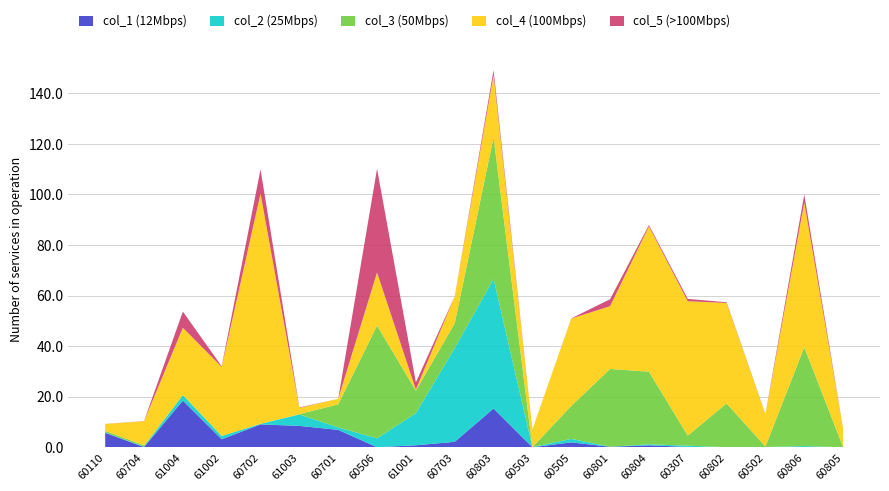

Reading left to right, transcribe all the data shown in this chart.

col_3: 0.7	0.5	0.0	0.0	0.0	0.2	9.1	44.6	8.9	9.8	56.0	0.0	13.0	30.8	28.7	4.0	17.3	0.2	39.1	0.1
col_4: 2.7	9.5	26.6	27.3	91.1	2.4	2.2	21.0	0.4	10.7	24.5	7.0	34.6	24.8	57.4	53.1	39.7	12.7	57.1	7.2
col_2: 0.1	0.2	2.2	1.3	0.2	4.5	1.0	3.5	12.7	37.1	51.2	0.0	1.4	0.0	0.4	0.5	0.0	0.1	0.4	0.0
col_1: 5.7	0.1	18.4	3.2	9.0	8.4	6.9	0.0	0.8	2.1	15.3	0.0	1.9	0.2	0.8	0.1	0.0	0.0	0.1	0.0
col_5: 0.0	0.1	6.4	0.3	9.5	0.2	0.0	41.0	2.9	0.0	2.0	0.0	0.1	2.8	0.6	0.9	0.3	0.1	3.3	0.0